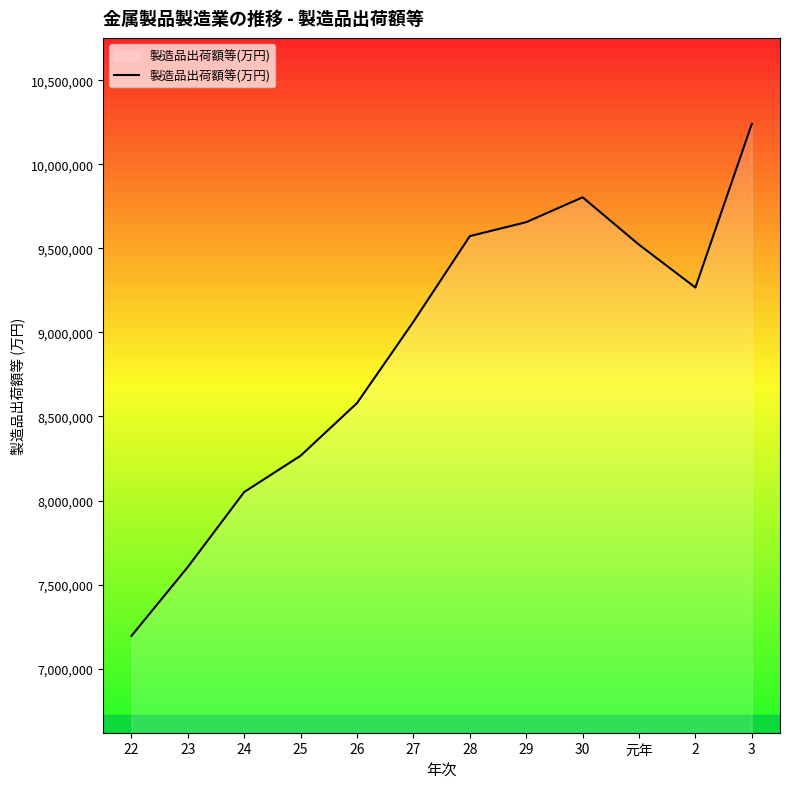

Where does the data first go above 9266834?

28